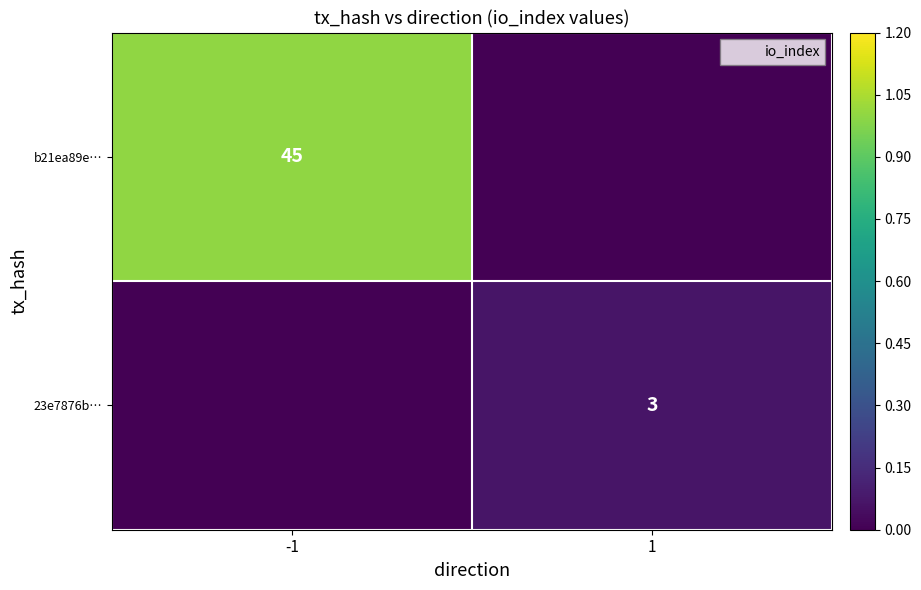

What is the total value across all series at -1?

1.0